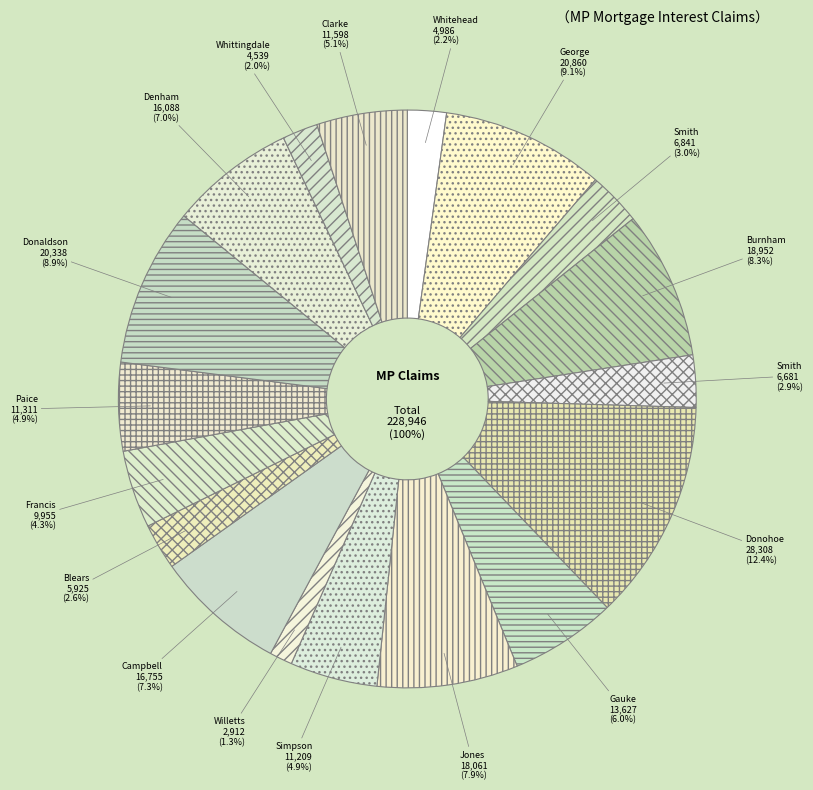

The John Whittingdale slice represents 2% of the pie. True or false?

True